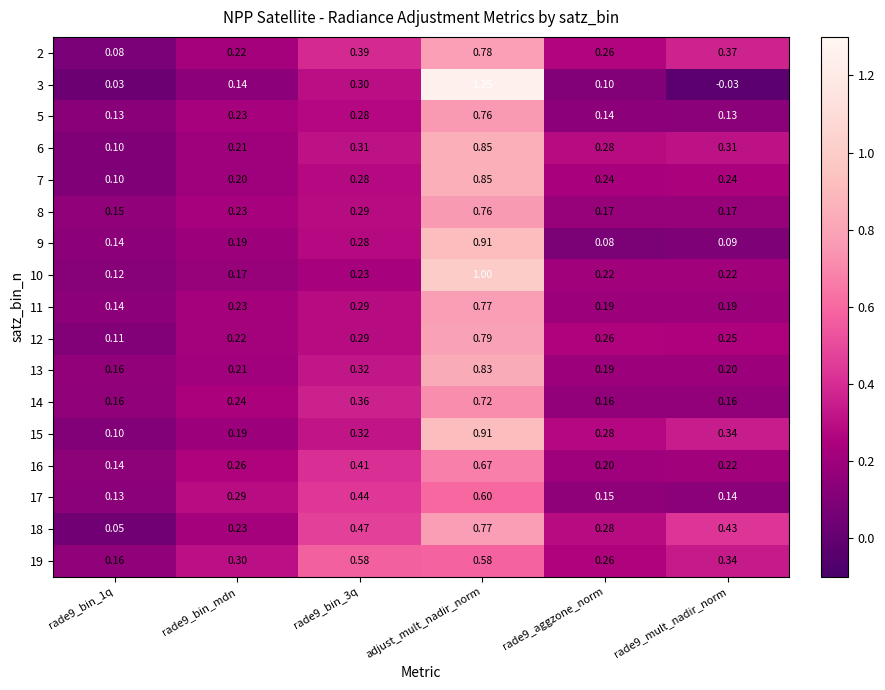

What is the spread (max minus min) of values at rade9_aggzone_norm?

0.2